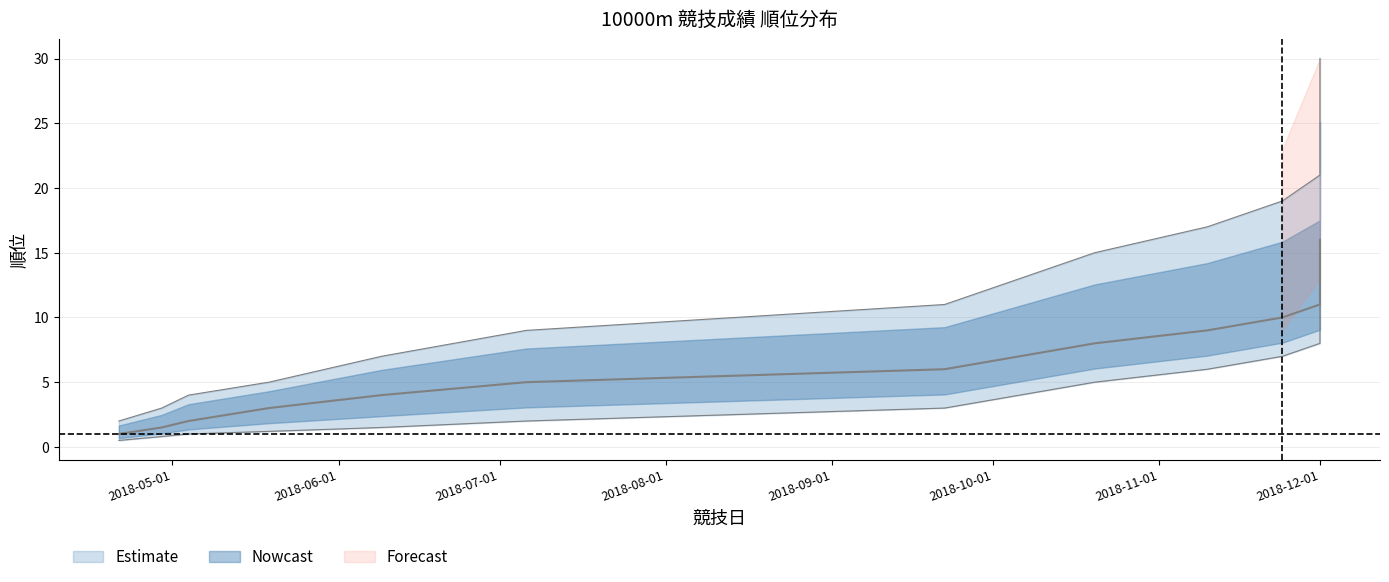

True or false: 順位_upper and 順位_lower intersect in this chart.

False